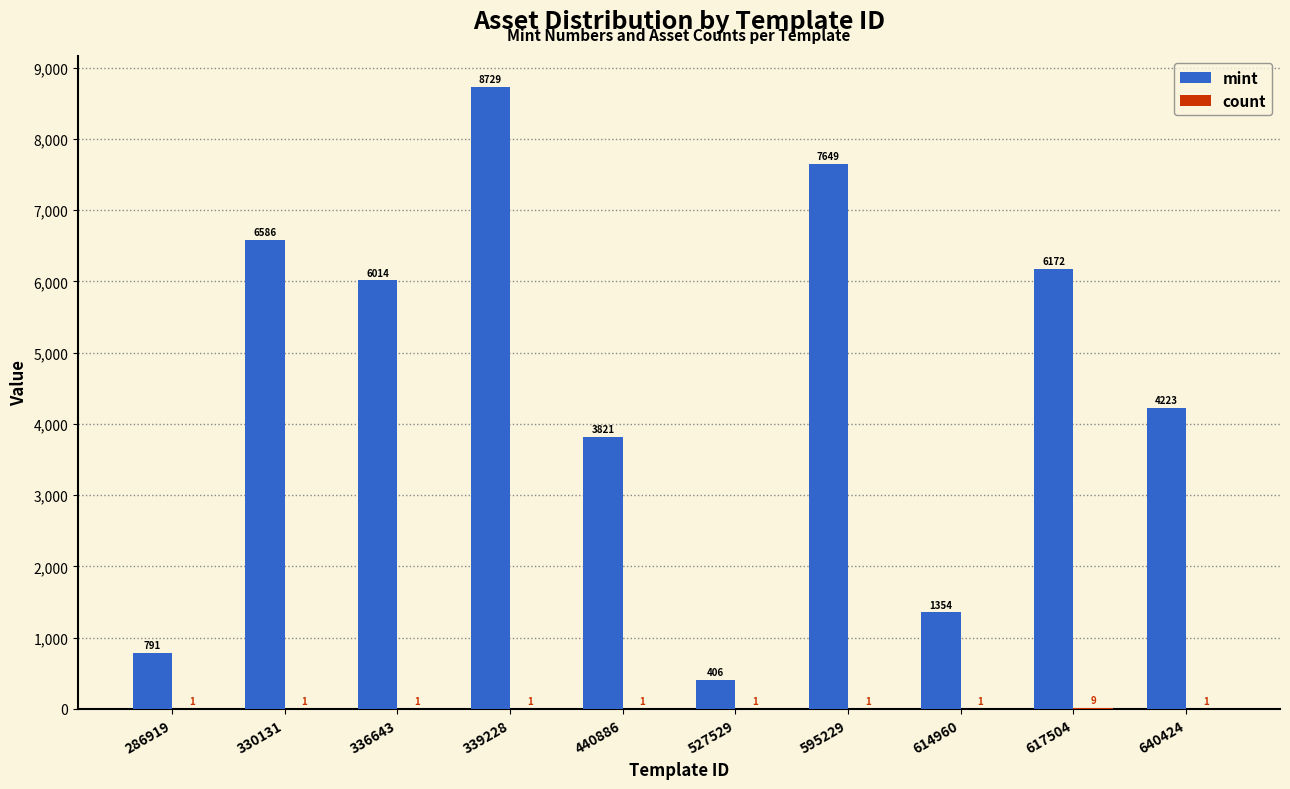

Which category has the highest value in the mint series?

339228